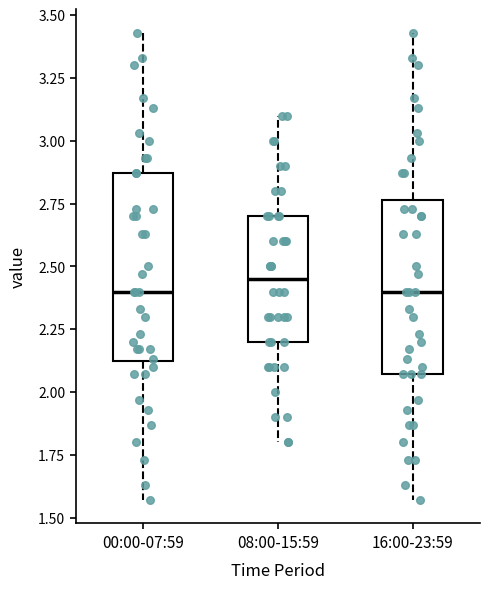

Which box has the highest median line?

08:00-15:59